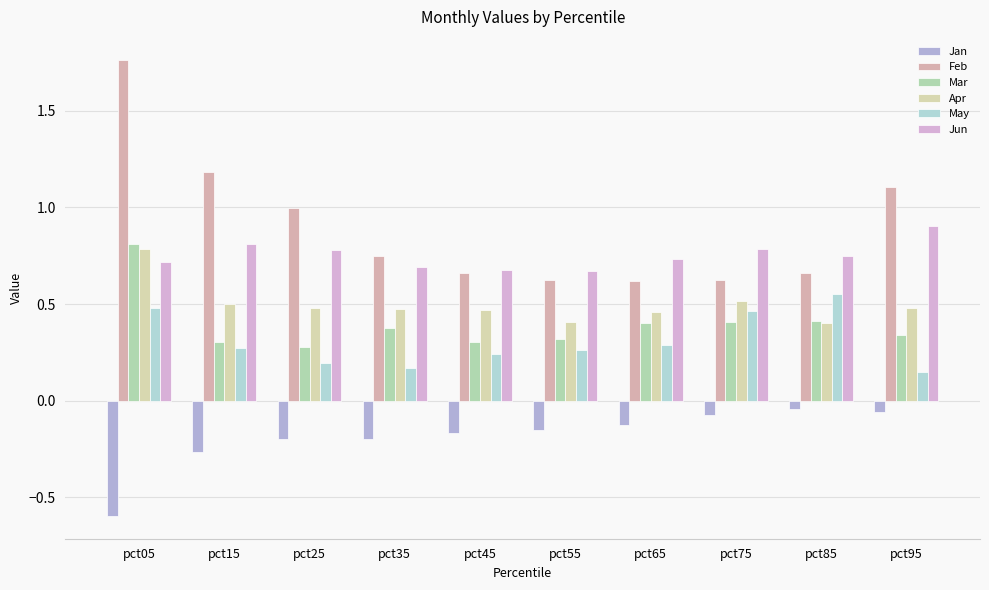

At which label does Jan reach its minimum?

pct05